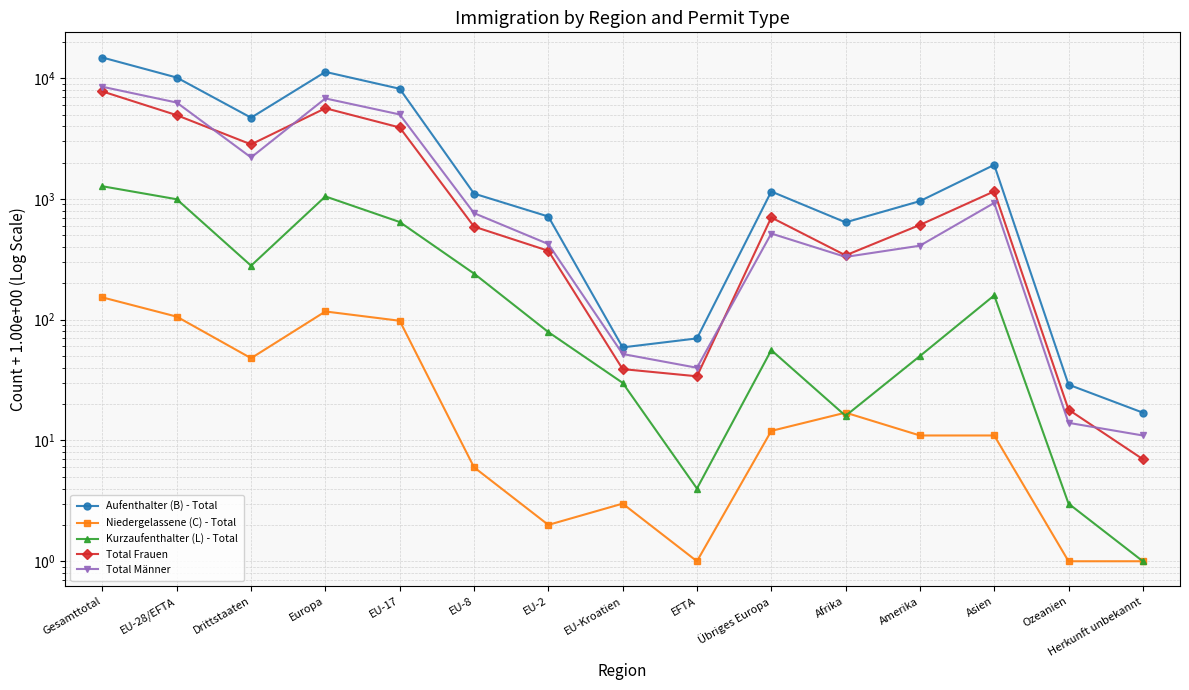

Where is Kurzaufenthalter (L) - Total nearest to the value 637?

EU-17